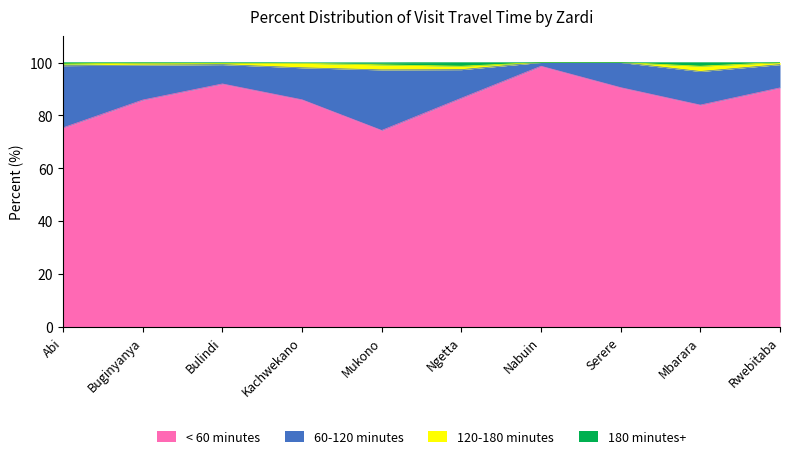

Does the chart display data point markers on the line(s)?

No